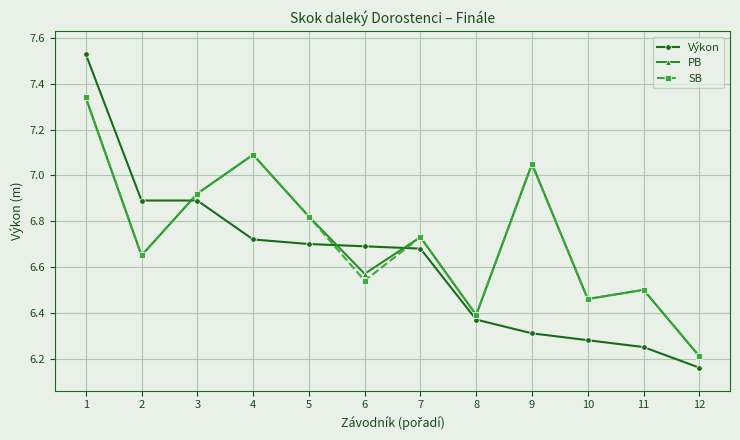

List the labels in order of PB value, smallest first.

12, 8, 10, 11, 6, 2, 7, 5, 3, 9, 4, 1